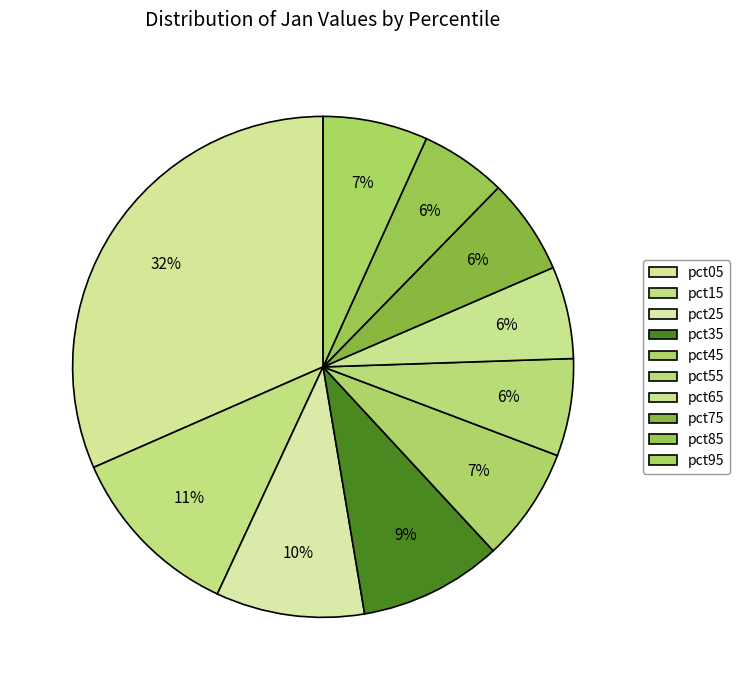

The pct15 slice represents 11% of the pie. True or false?

True